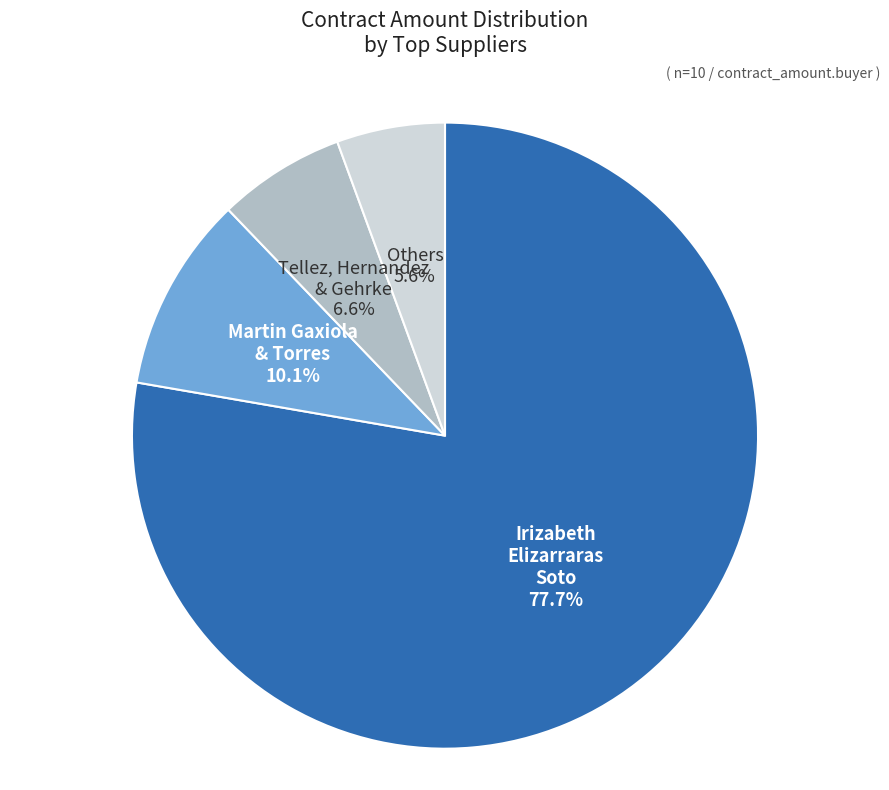

Count the number of slices in the pie.

4